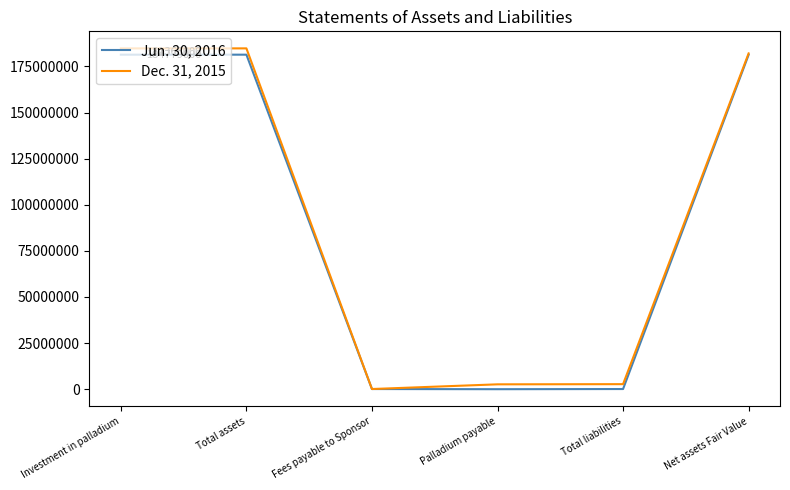

What is the difference between the Jun. 30, 2016 values at Fees payable to Sponsor and Total liabilities?

186